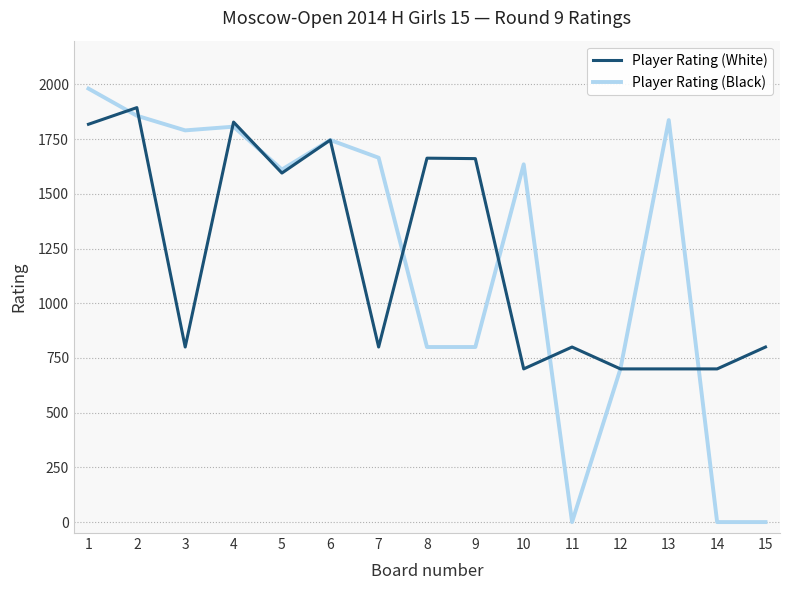

Is the value of Player Rating (White) at 12 greater than the value of Player Rating (Black) at 10?

No